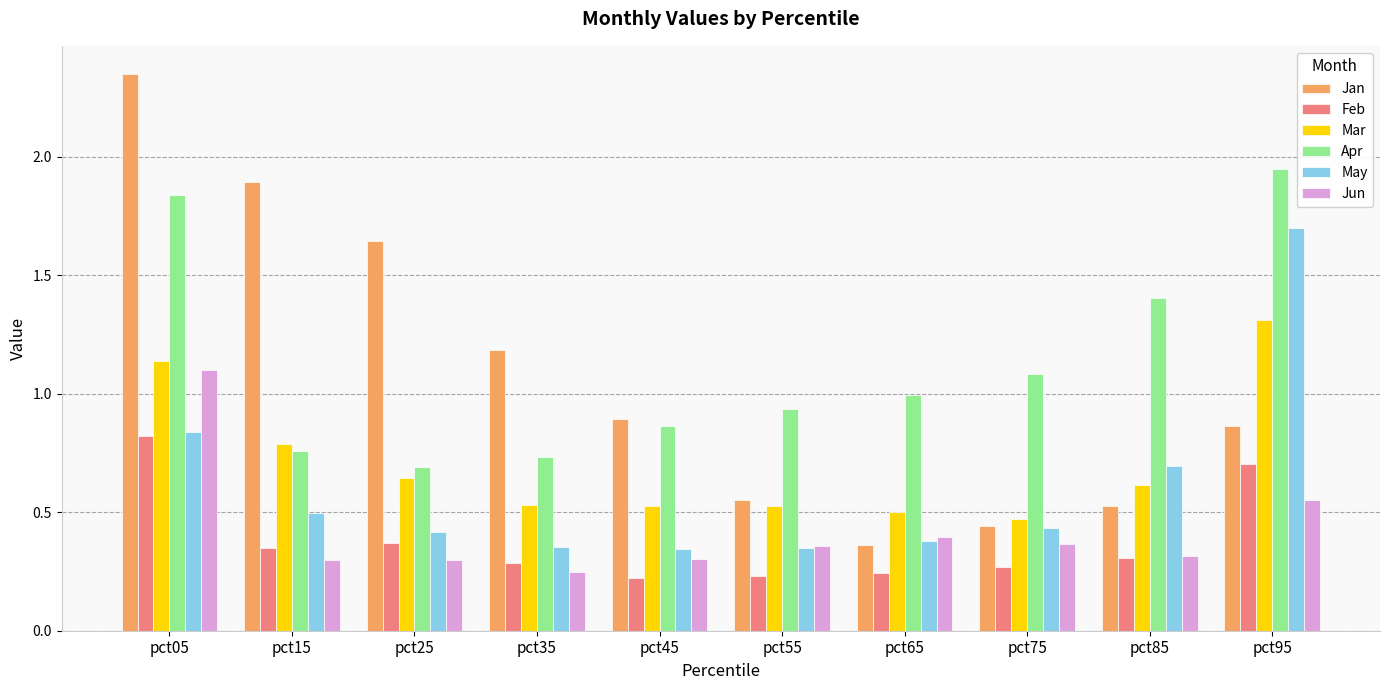

Rank the series by their maximum value, from lowest to highest.

Feb, Jun, Mar, May, Apr, Jan